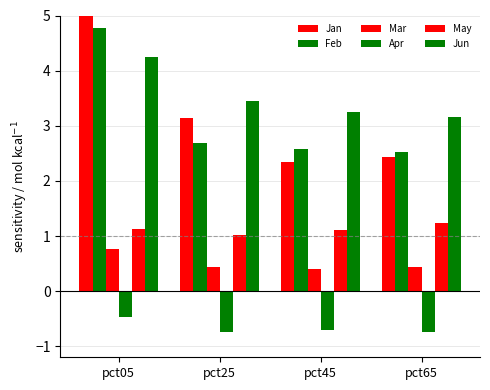

At which label does May reach its minimum?

pct25